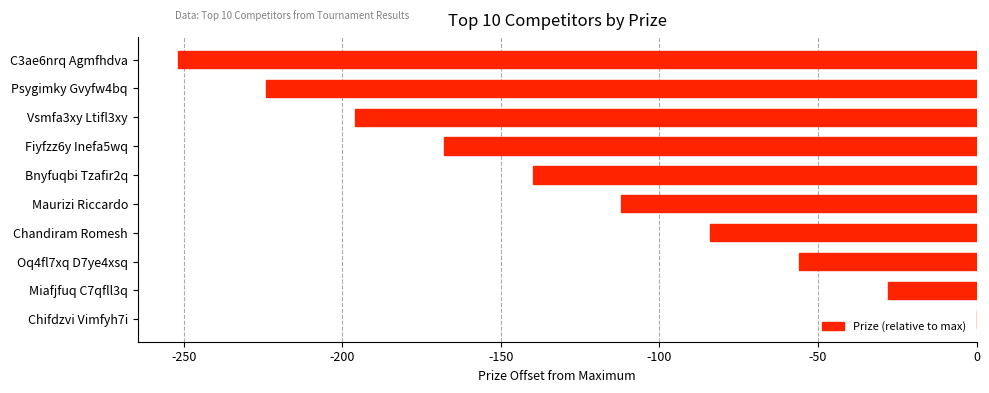

Read the value at Oq4fl7xq D7ye4xsq, to the nearest 50.

-50